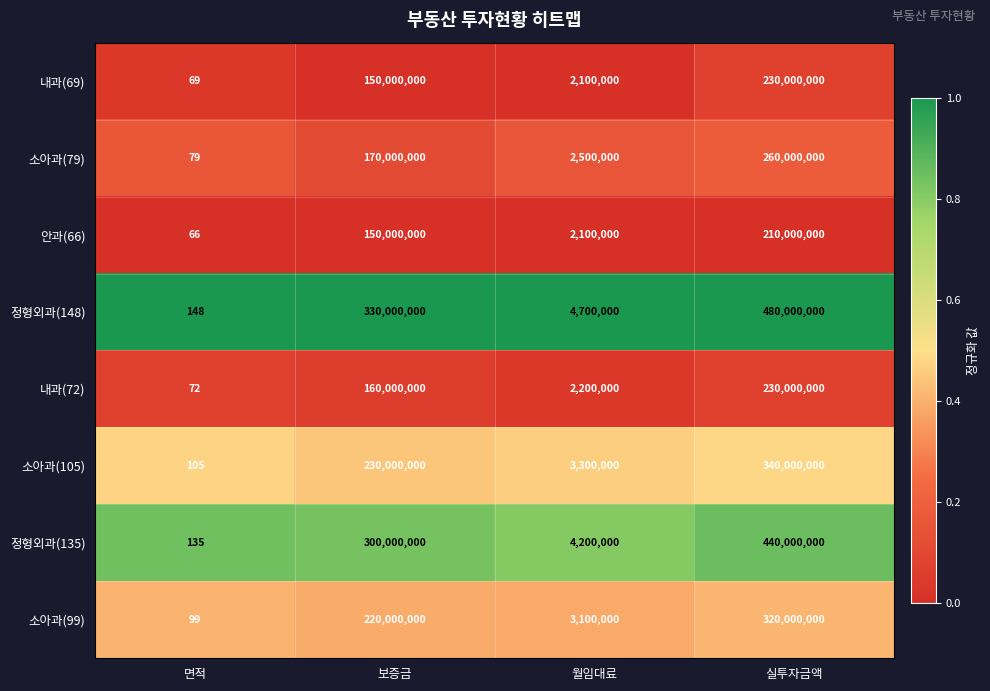

What is the difference between the highest and lowest values at 실투자금액?

270000000